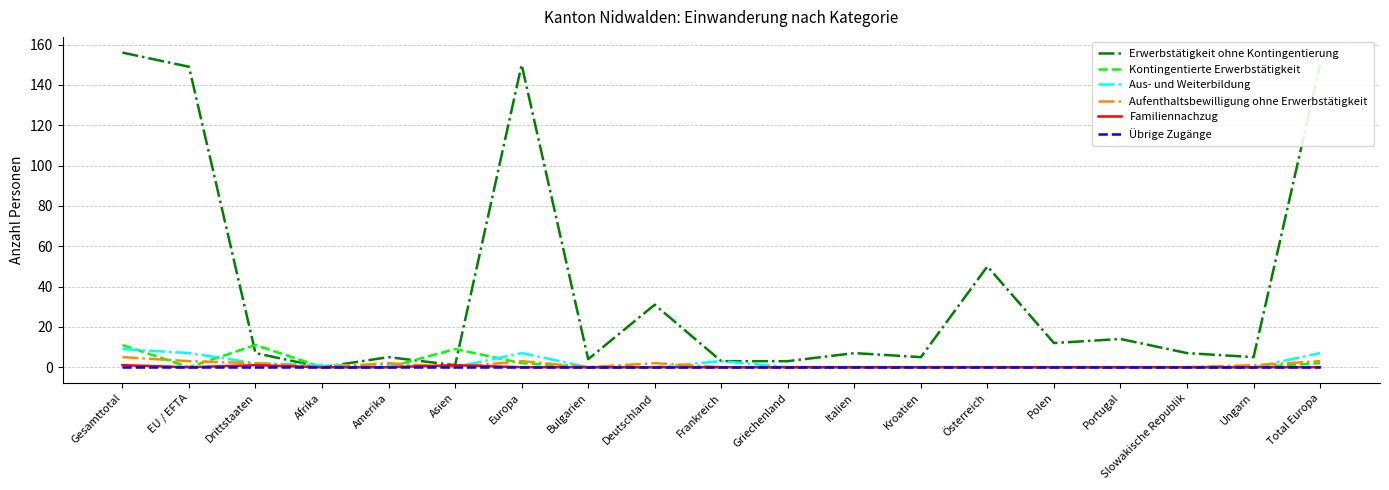

Does the chart have visible grid lines?

Yes